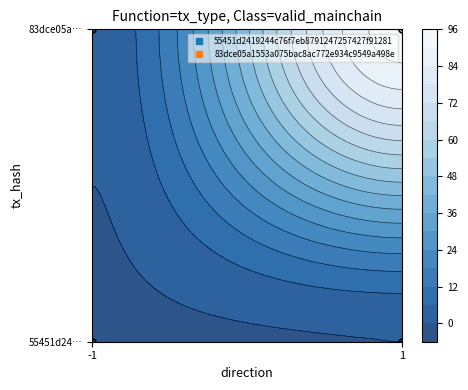

How many series are shown in this chart?

2